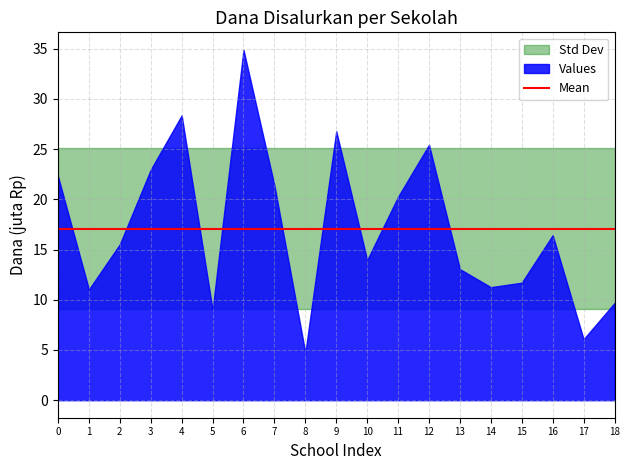

True or false: Siswa_Disalurkan and Pemberian_Dana cross at least once.

False